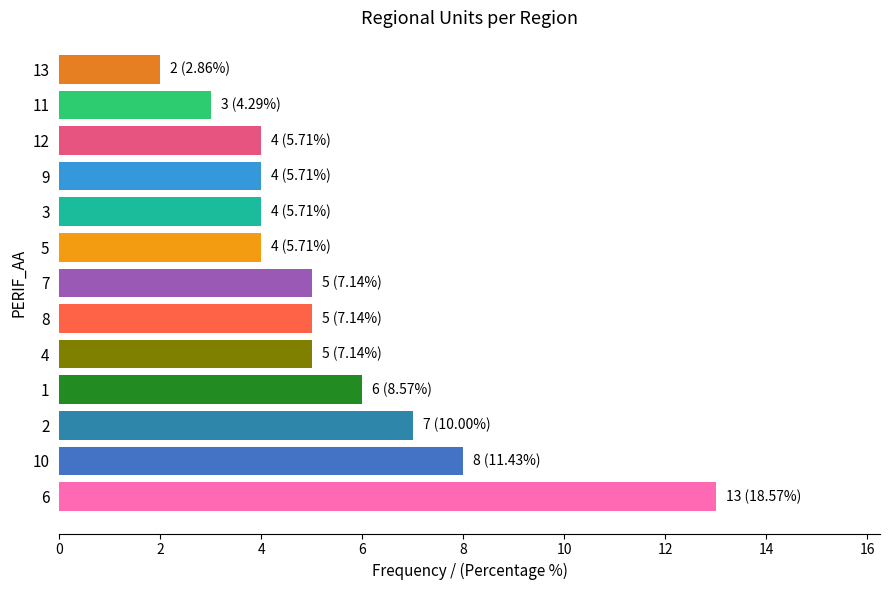

Read the value at 1, to the nearest 10.

10